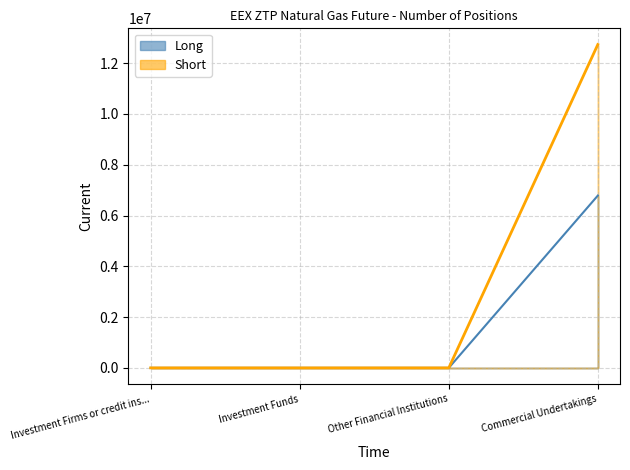

Is the value of Long at Investment Funds greater than the value of Short at Other Financial Institutions?

No